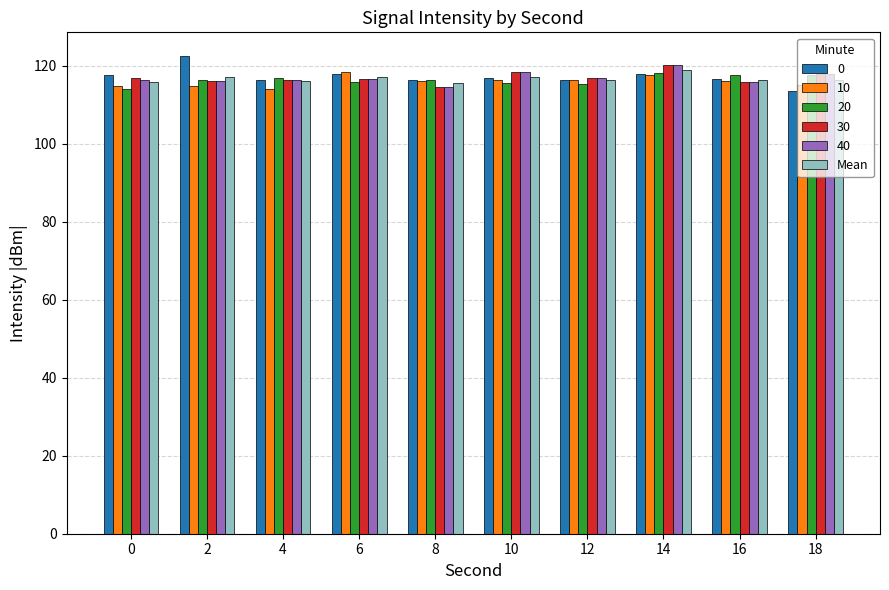

How many distinct data groups are displayed?

6